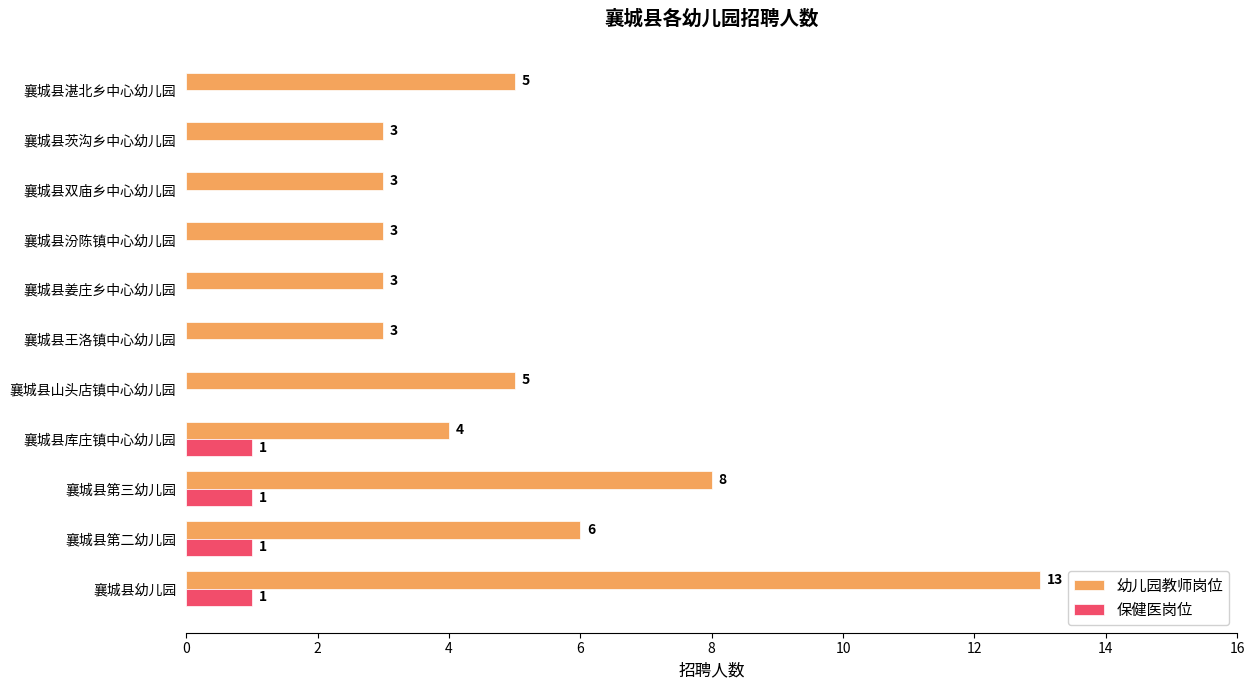

What is the total value across all series at 襄城县山头店镇中心幼儿园?

5